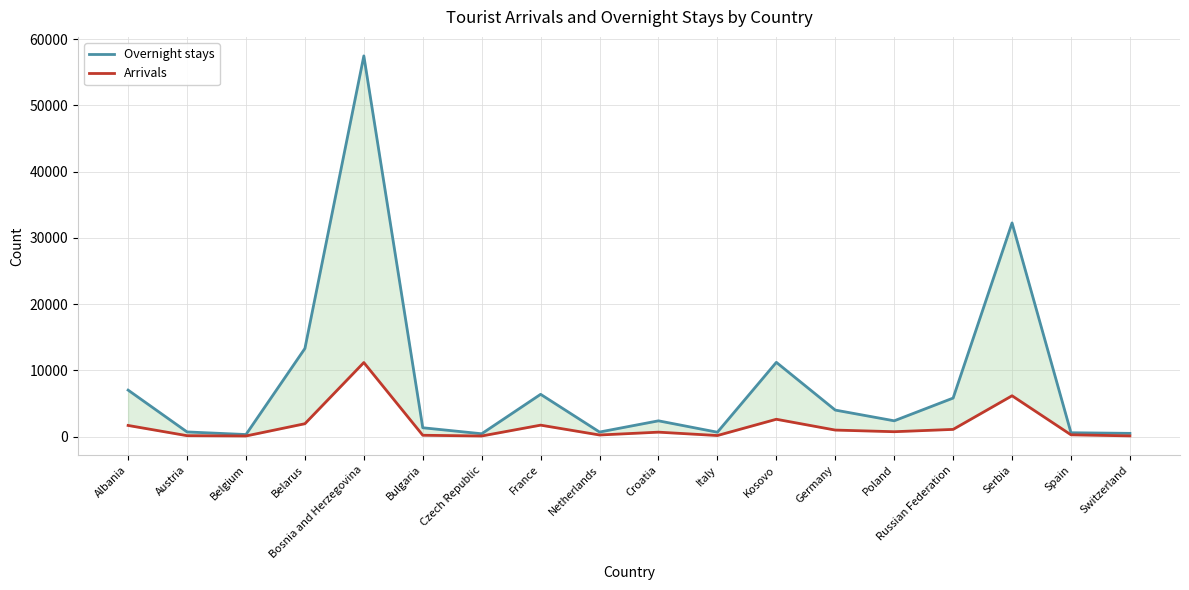

True or false: Overnight stays and Arrivals intersect in this chart.

False